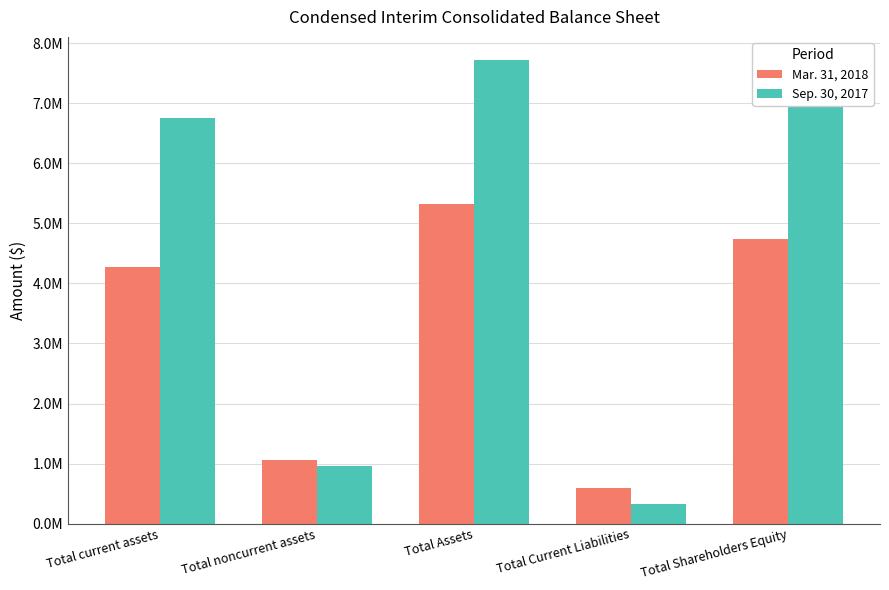

What is the value of the Mar. 31, 2018 bar at the 2nd from the left?

1058971